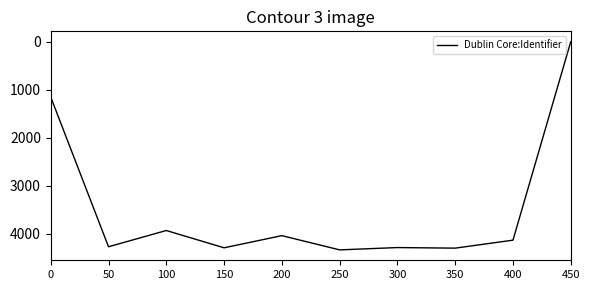

At which category does the chart reach its minimum across all series?

450